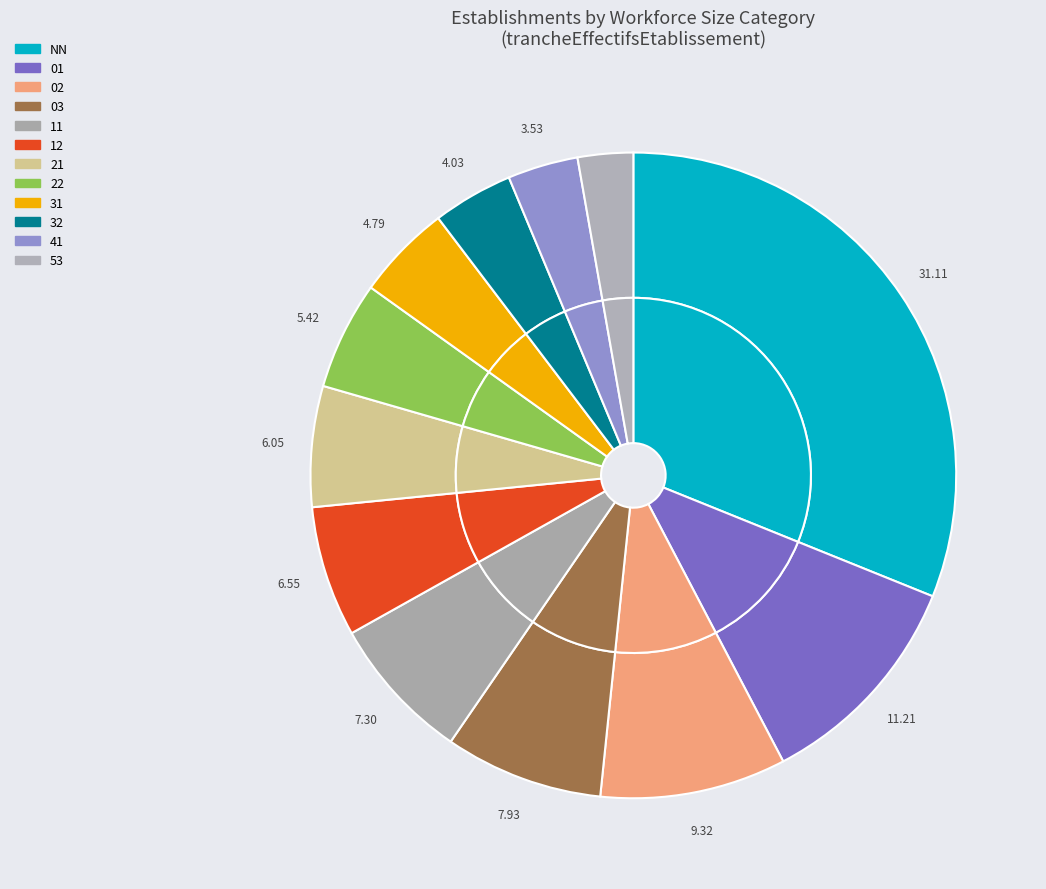

Rank the categories by value from lowest to highest.

53, 41, 32, 31, 22, 21, 12, 11, 03, 02, 01, NN